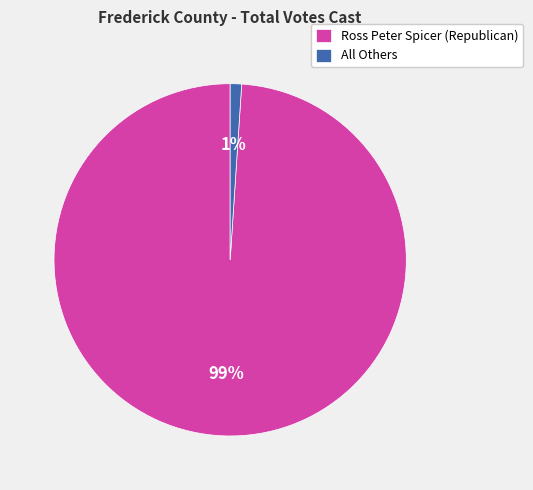

To the nearest percent, what is the combined percentage of All Others and Ross Peter Spicer (Republican)?

100%